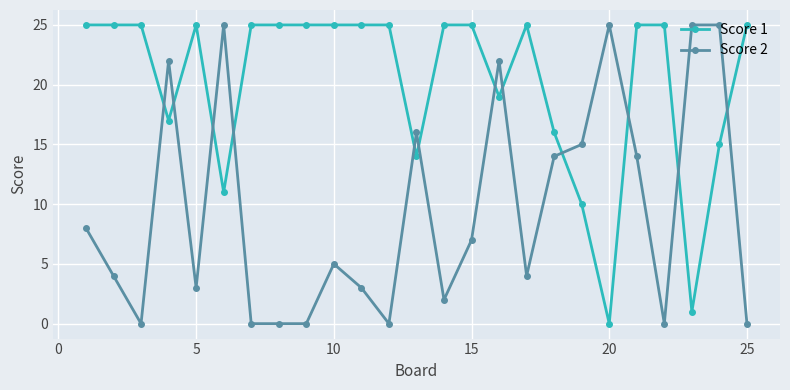

What is the greatest value displayed?

25